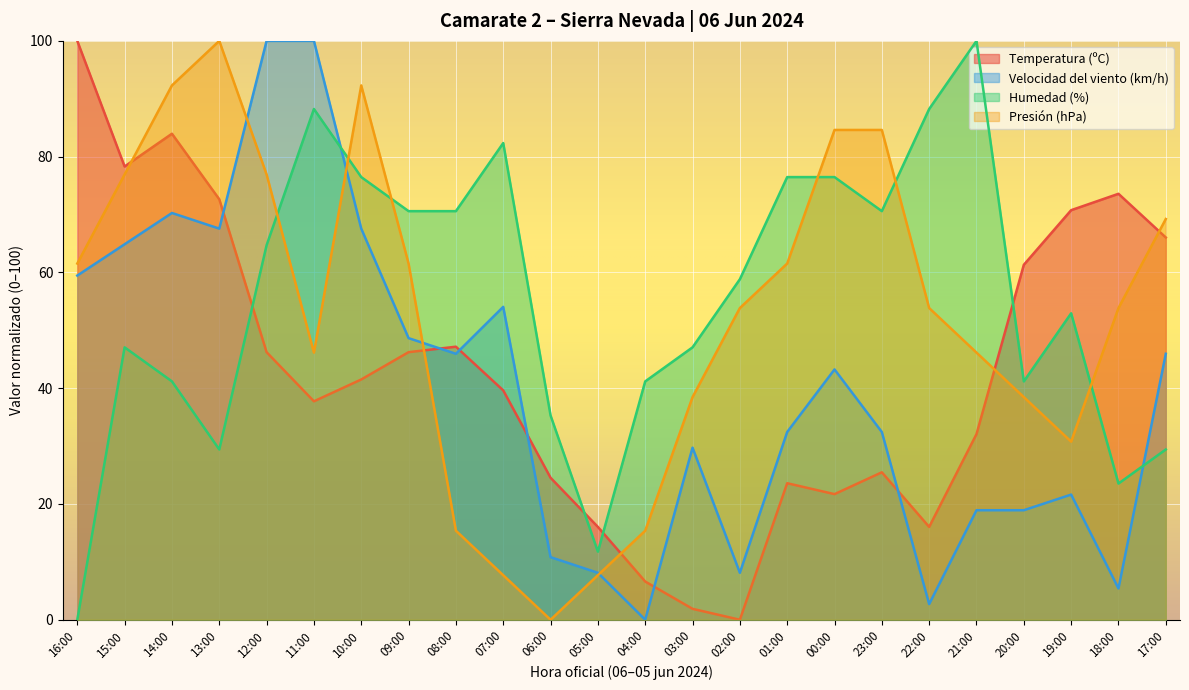

How many values in the Humedad (%) series are below 58?

12